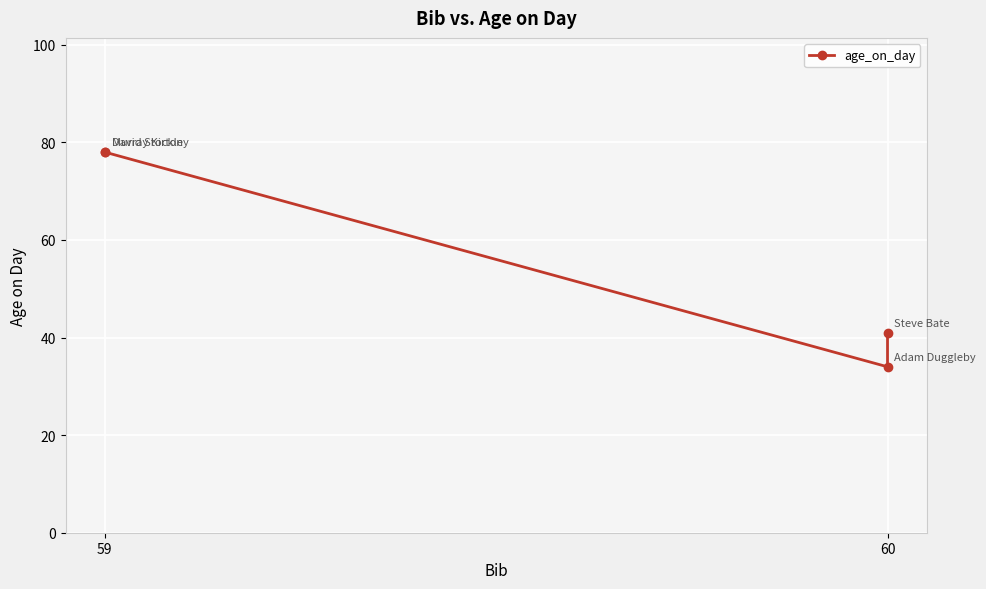

How many interior local valleys (lower than both neighbors) does the data have?

1